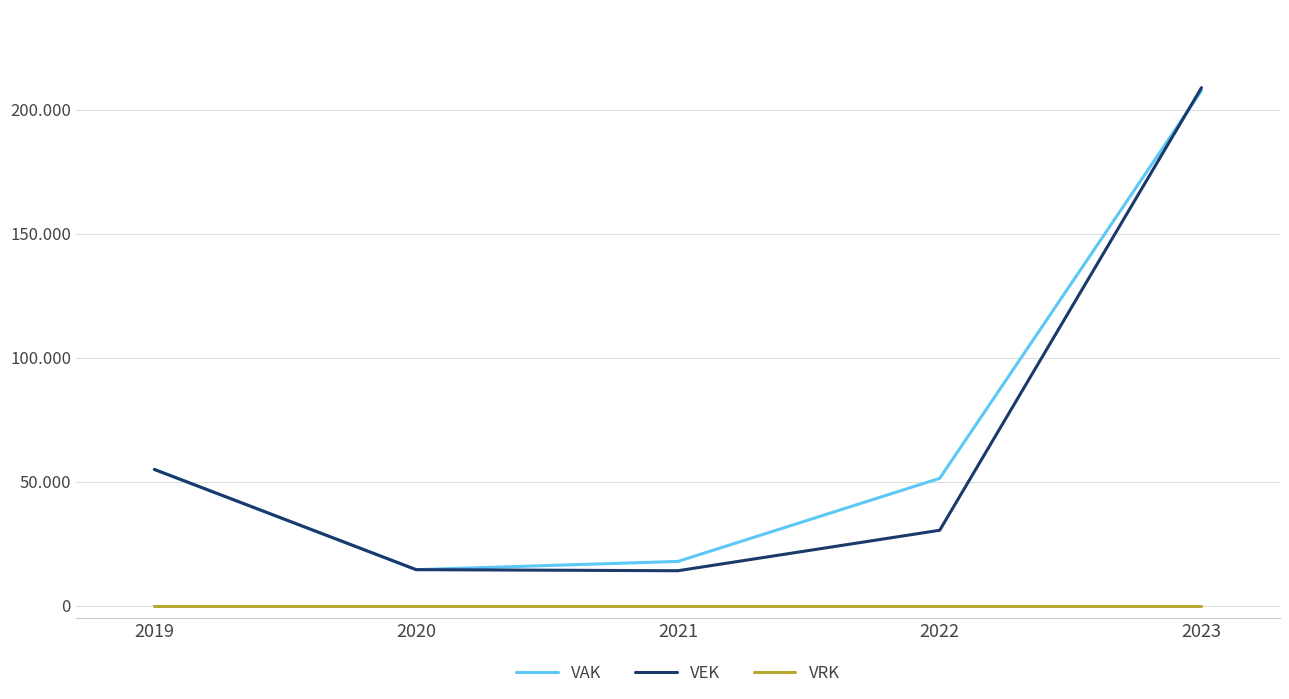

The VAK series shows 17912 at 2021. True or false?

True